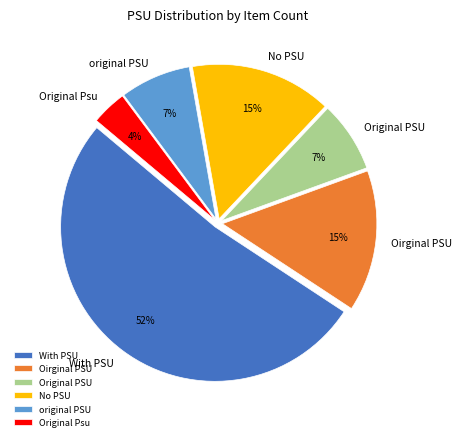

Which category has the smallest portion of the pie?

Original Psu